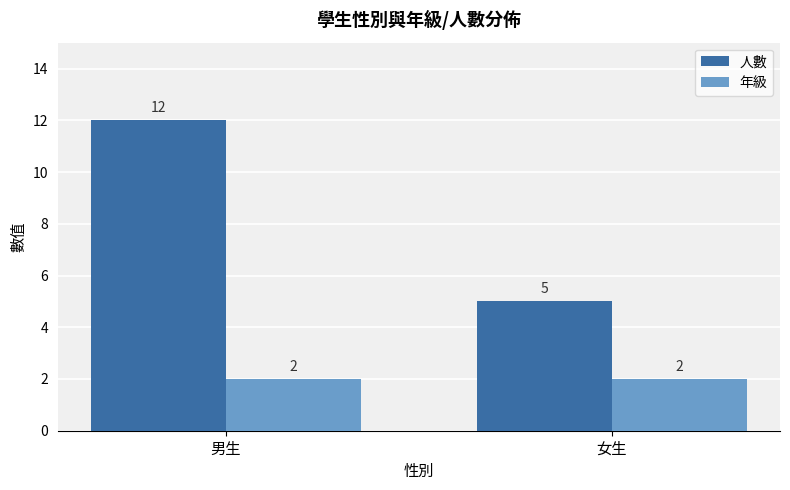

What is the label of the 1st bar from the right?

女生